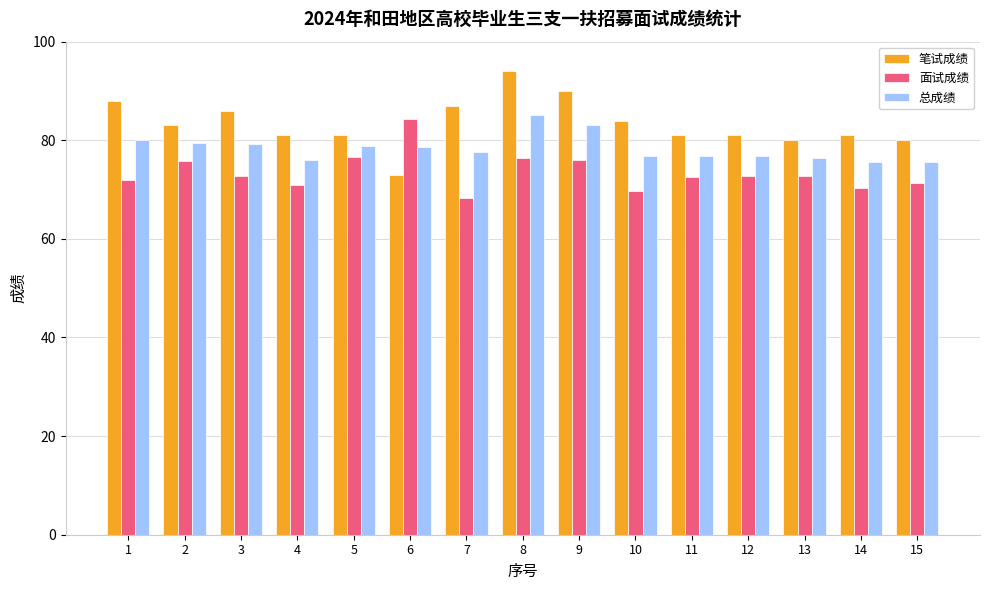

At 2, list the series in order from largest to smallest.

笔试成绩, 总成绩, 面试成绩